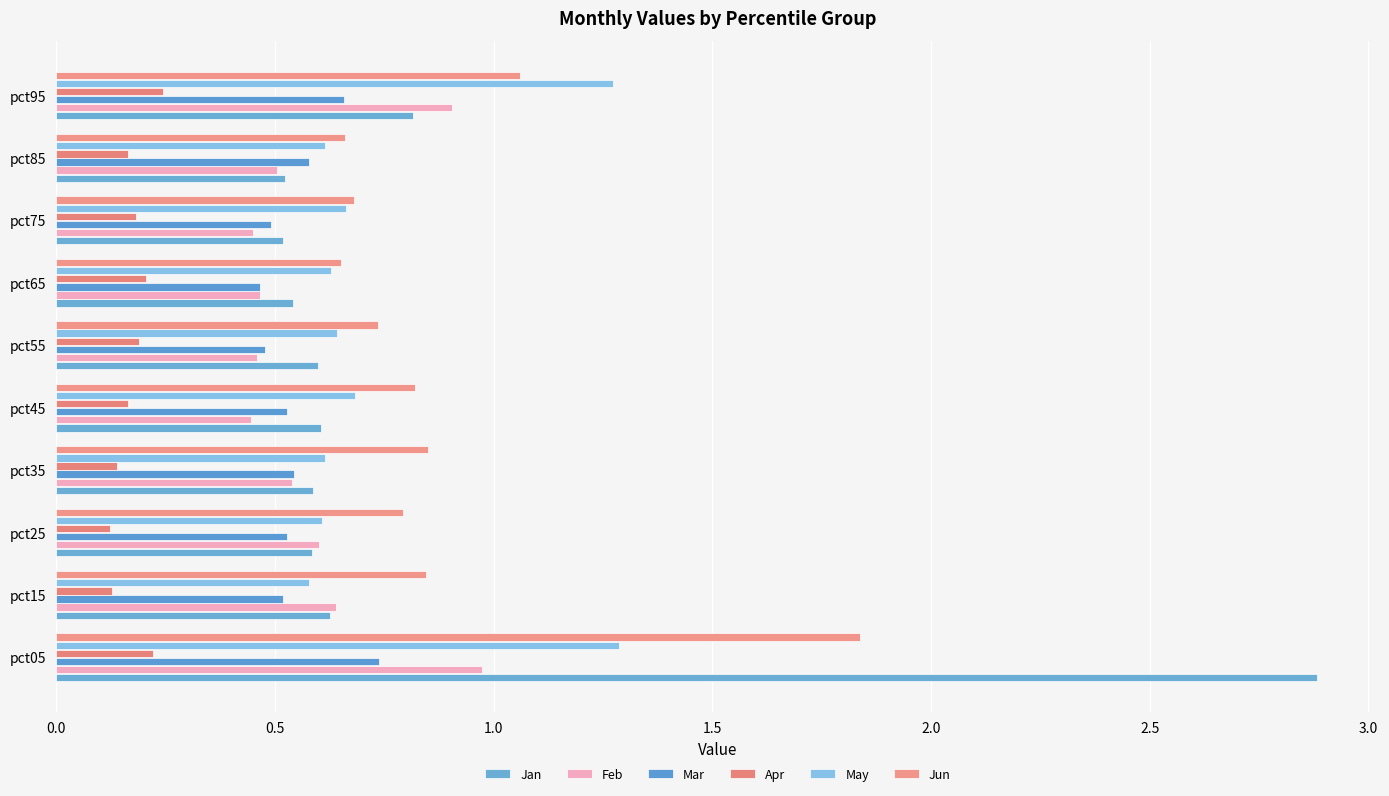

Which series has the largest total across all categories?

Jun